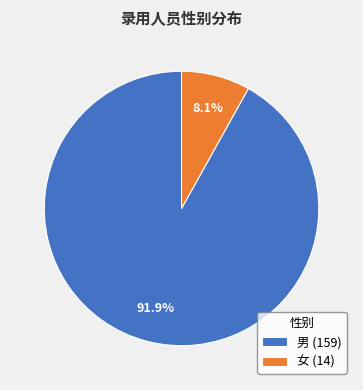

What percentage is the 女 slice, to the nearest percent?

8%